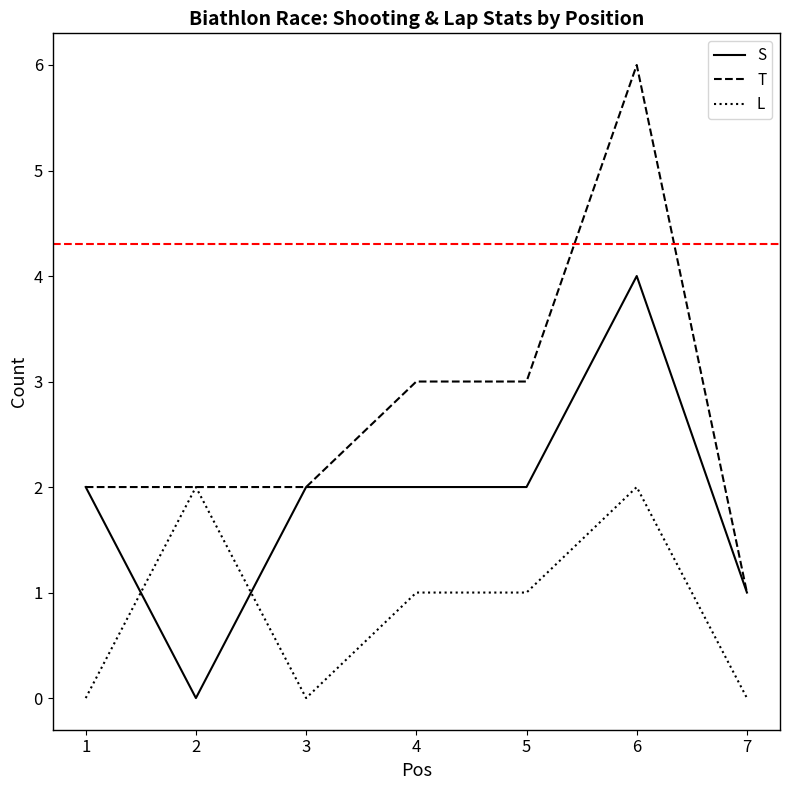

What is the sum of all T values?

19